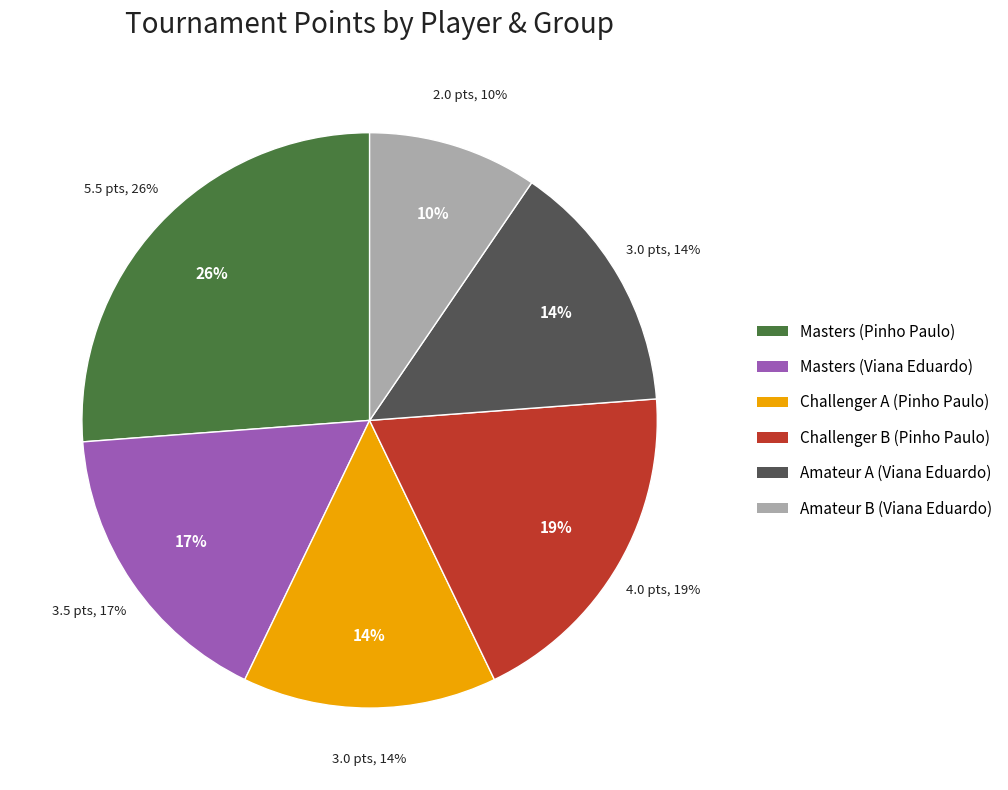

What is the largest slice in the pie chart?

Masters (Pinho Paulo)